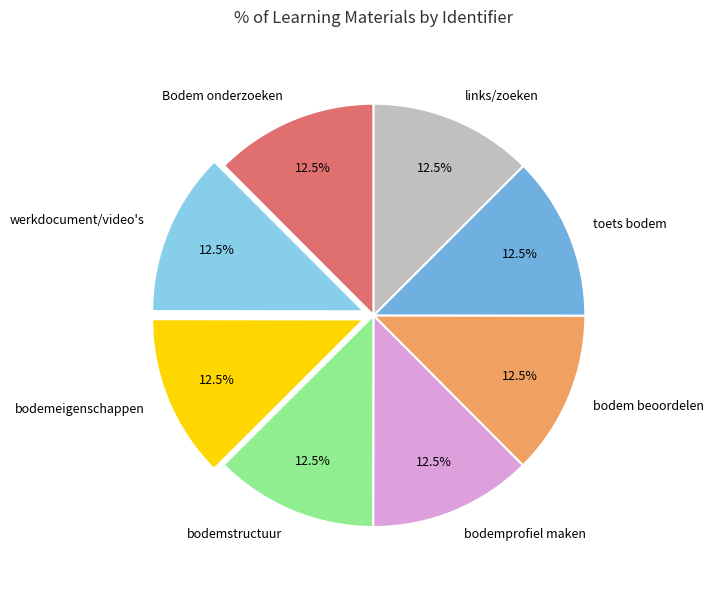

Is it true that werkdocument/video's is 1% of the pie?

False